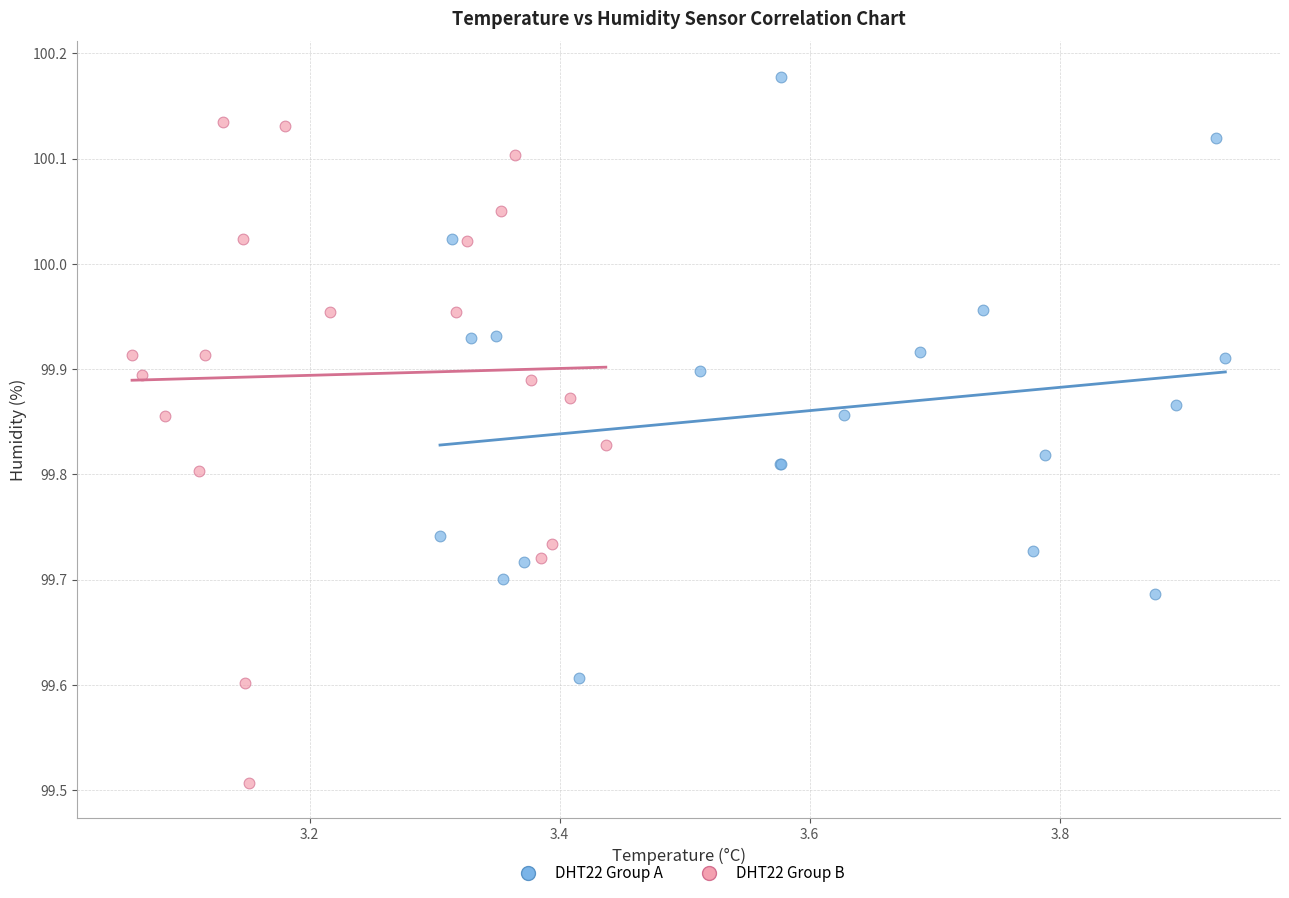

Which series has the widest spread of Y values?

DHT22 Group B